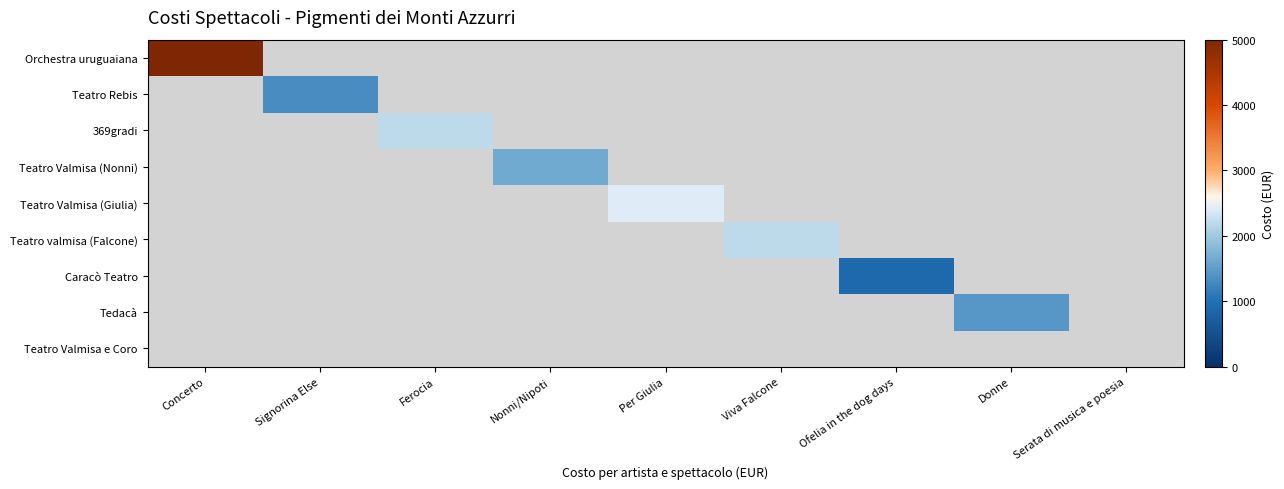

Which has a higher value, Viva Falcone or Concerto?

Concerto